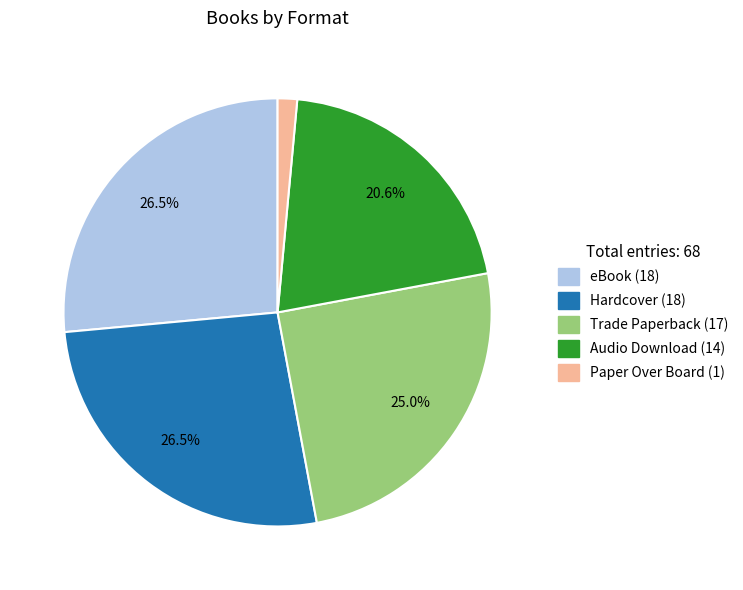

The Paper Over Board slice represents 1% of the pie. True or false?

True